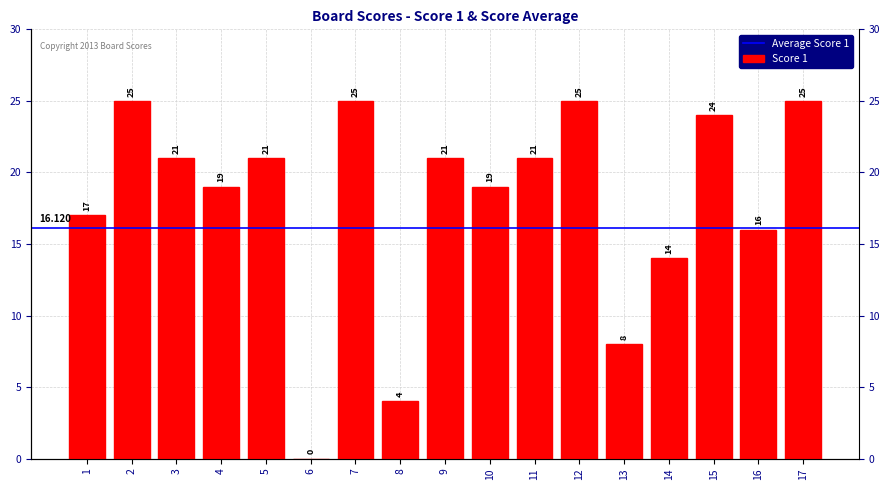

What is the sum of all values?

305